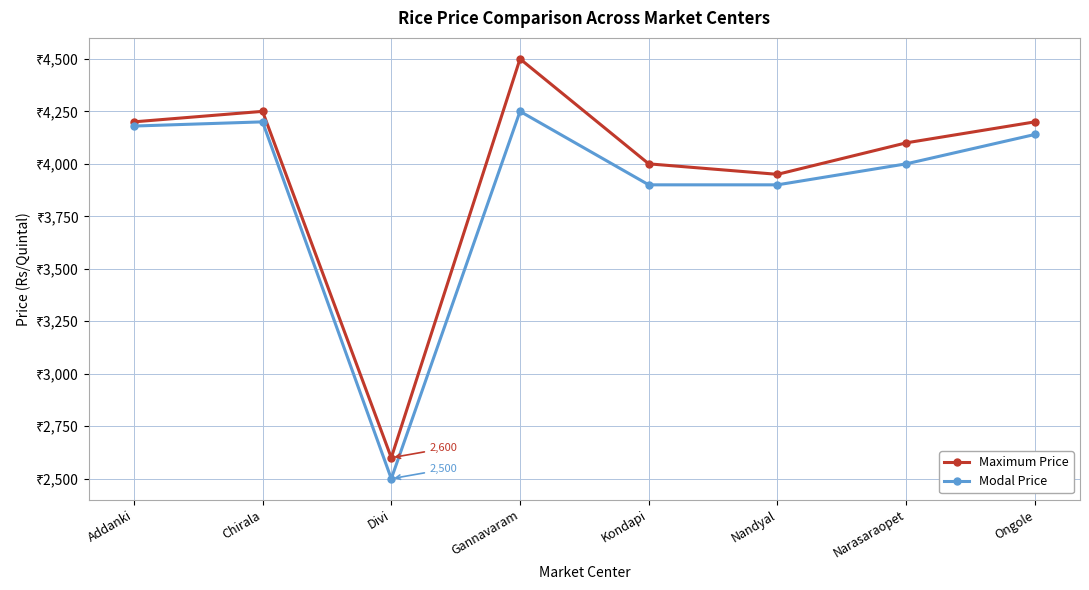

Where is the first local minimum for Modal Price?

Divi